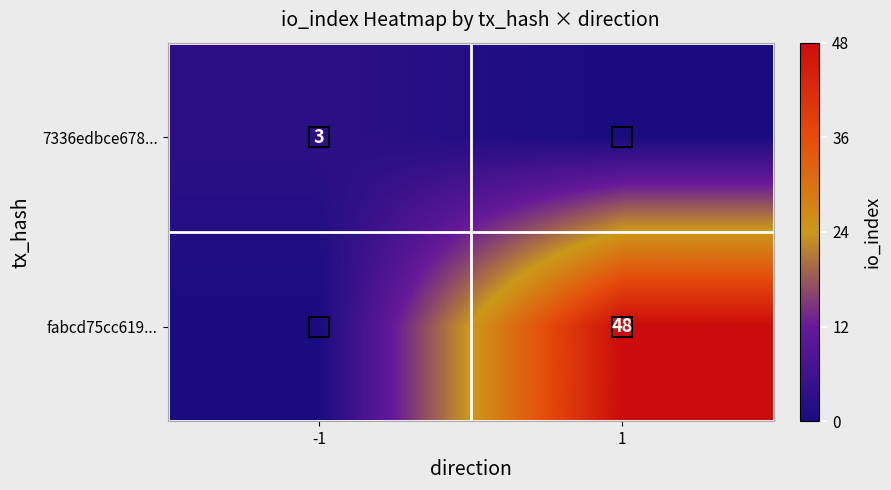

The value of fabcd75cc619... at 1 is 48. True or false?

True